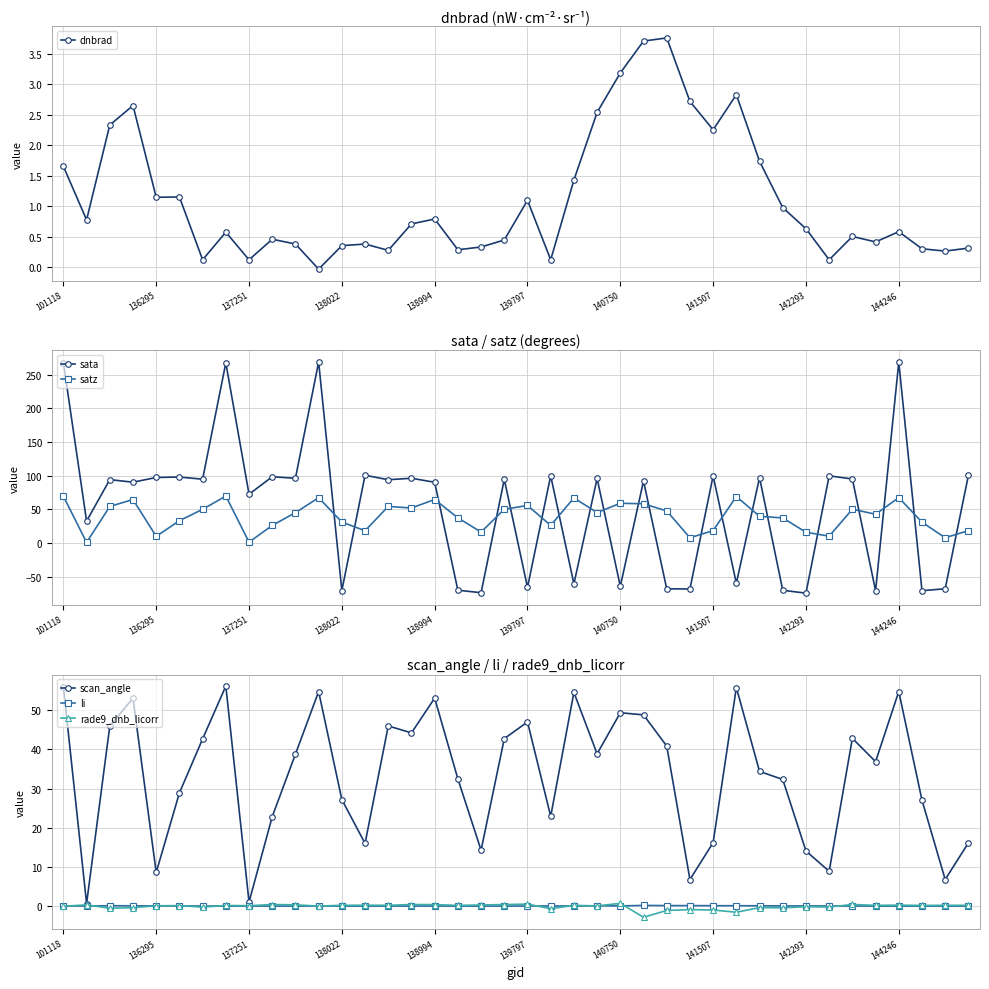

What is the minimum value for sata?

-74.7